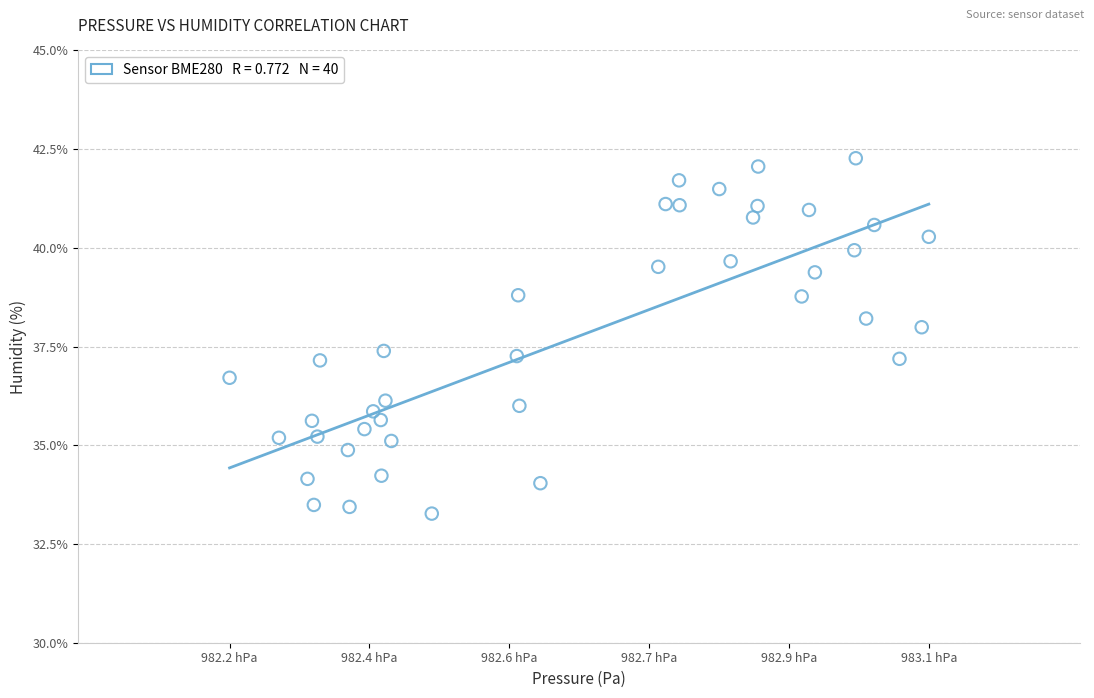

What is the range of X values (max minus min)?

92.5